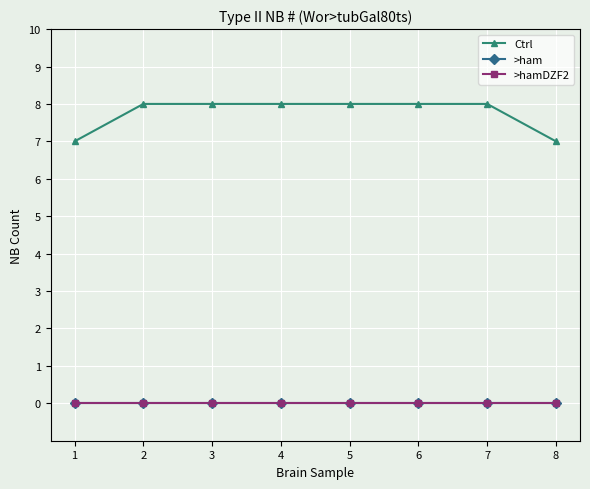

At which label does Ctrl reach its minimum?

1